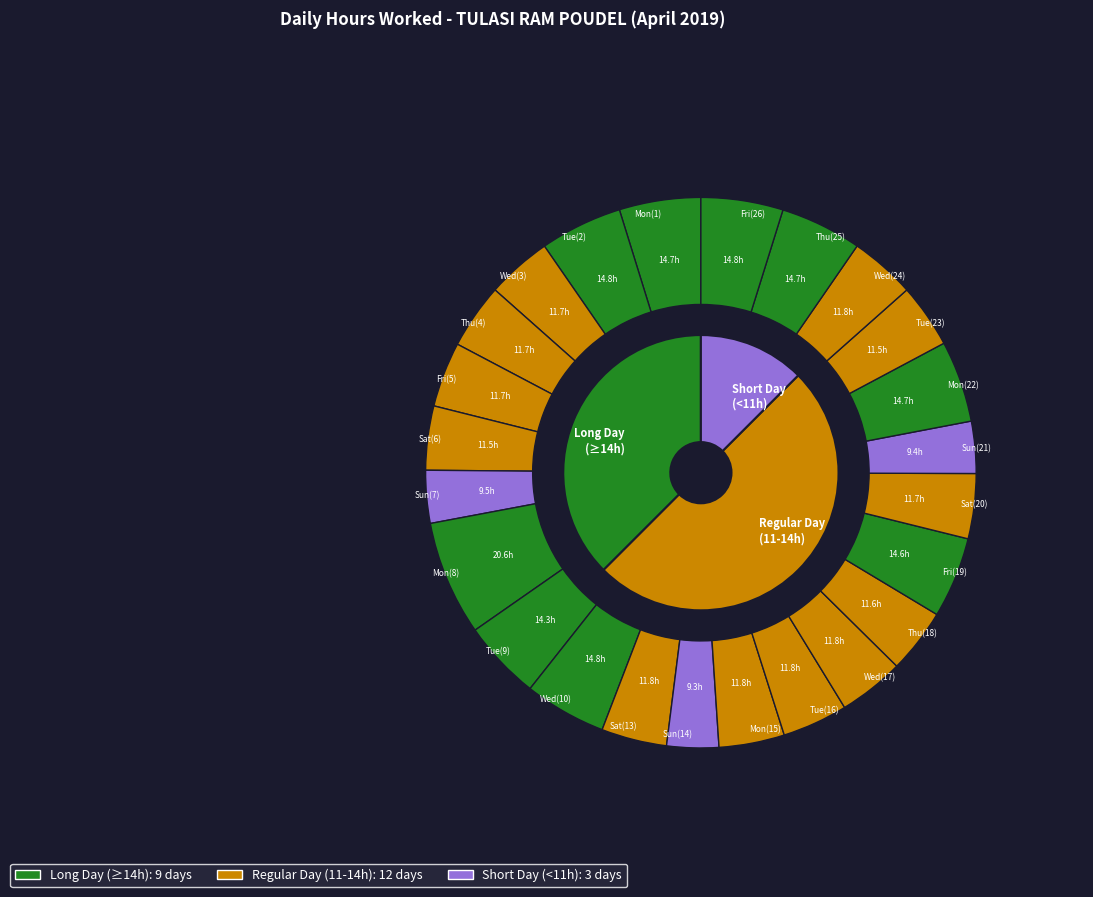

Approximately how many times larger is the value at Wed(10) compared to Sat(13)?

1.3